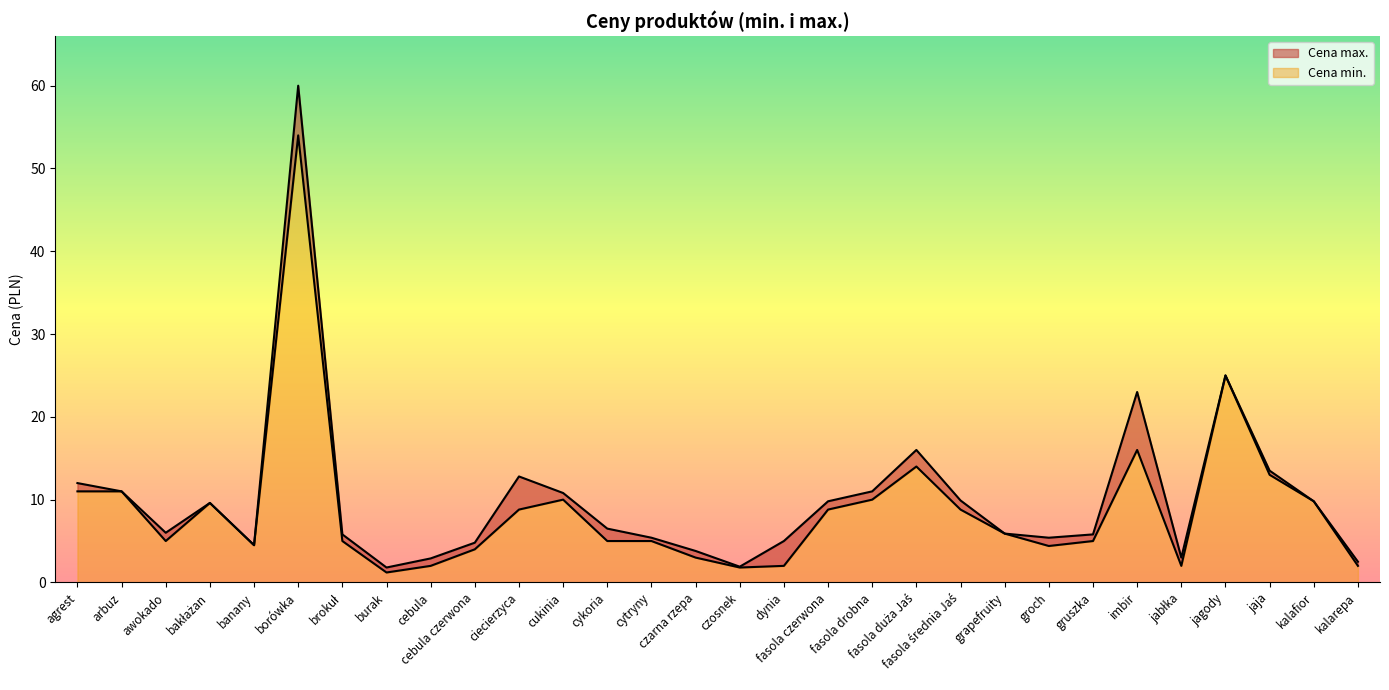

Is it true that Cena max. equals 7.2 at dynia?

False